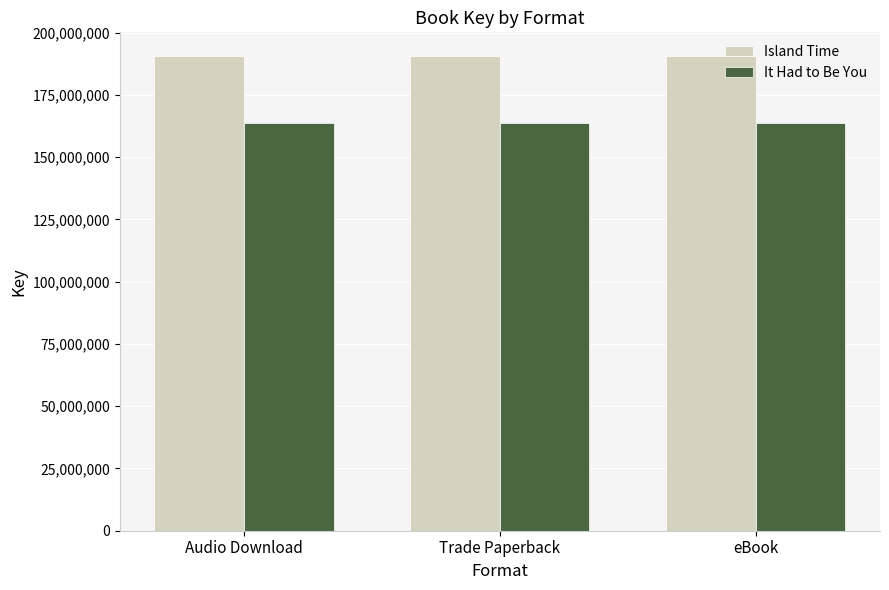

Is it true that It Had to Be You equals 163679578 at Trade Paperback?

True